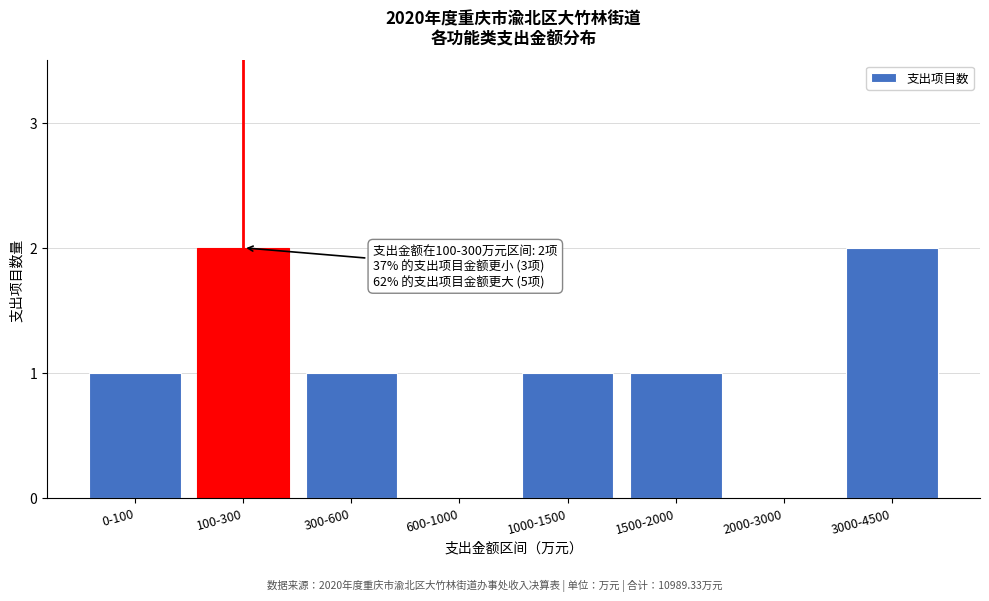

Reading right to left, transcribe all the data shown in this chart.

3000-4500=2	2000-3000=0	1500-2000=1	1000-1500=1	600-1000=0	300-600=1	100-300=2	0-100=1